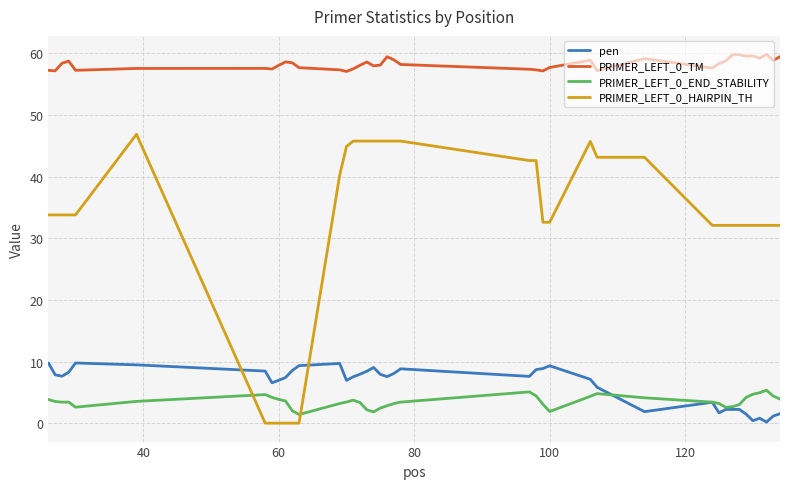

After their last crossing, which series has the higher values: PRIMER_LEFT_0_HAIRPIN_TH or PRIMER_LEFT_0_END_STABILITY?

PRIMER_LEFT_0_HAIRPIN_TH